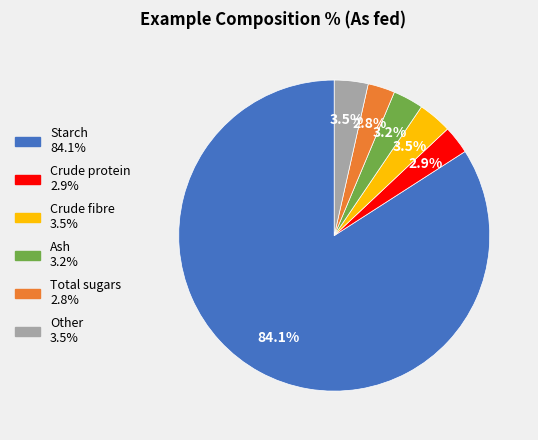

What is the largest slice in the pie chart?

Starch